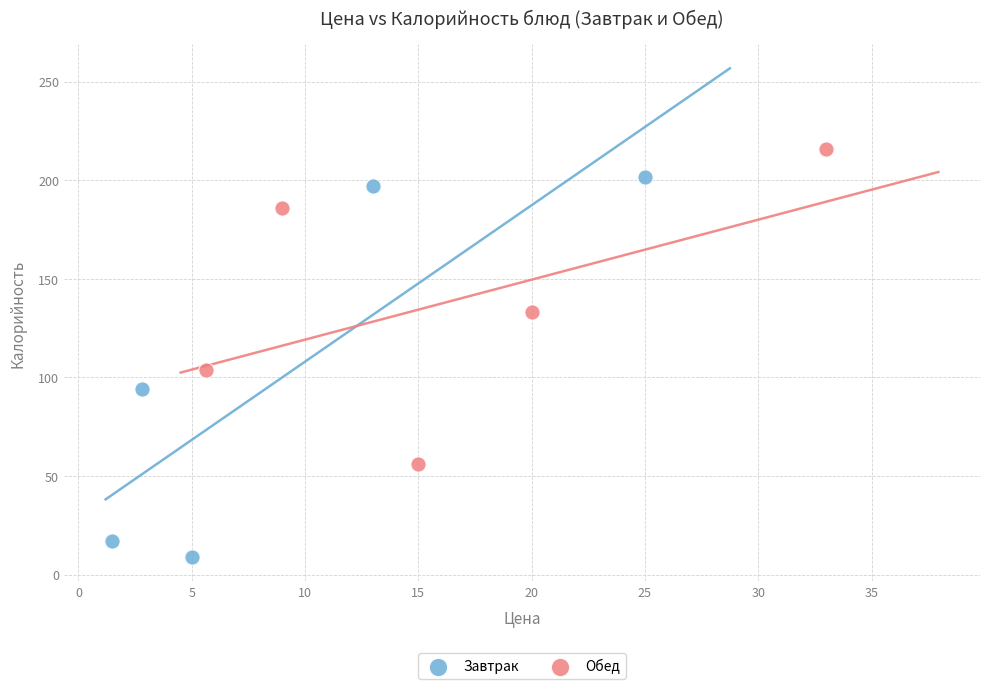

Which series has the widest spread of Y values?

Завтрак